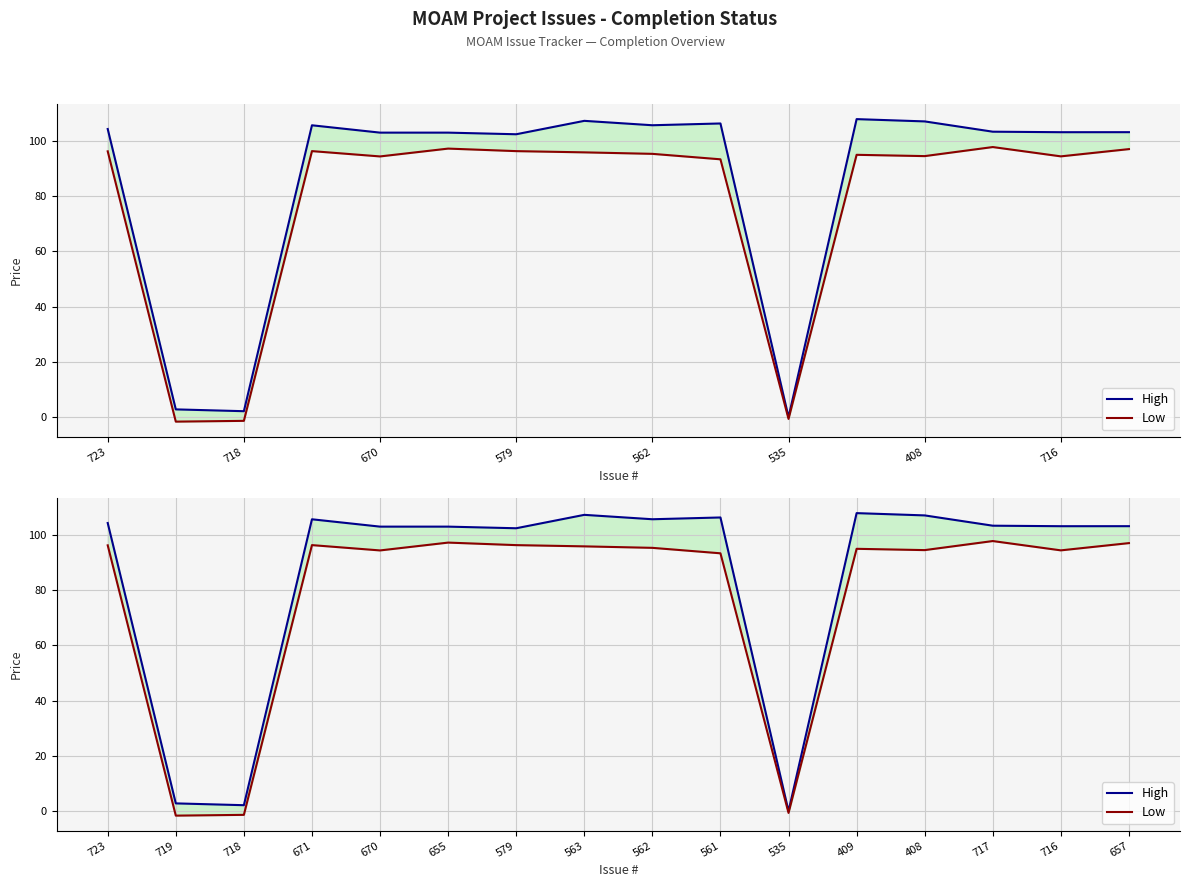

The Low series shows 168.4 at 716. True or false?

False